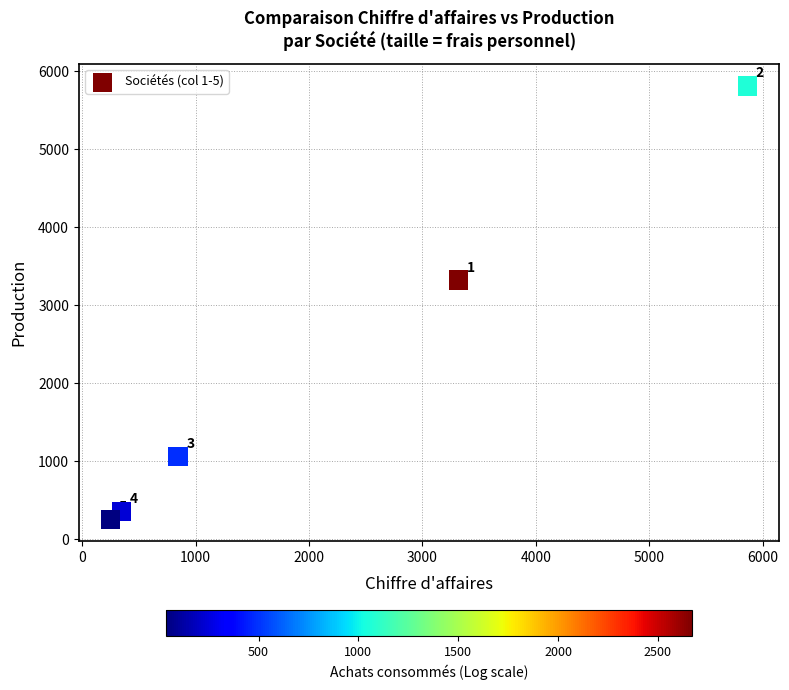

What Y value in the scatter plot is closest to 3033?

3320